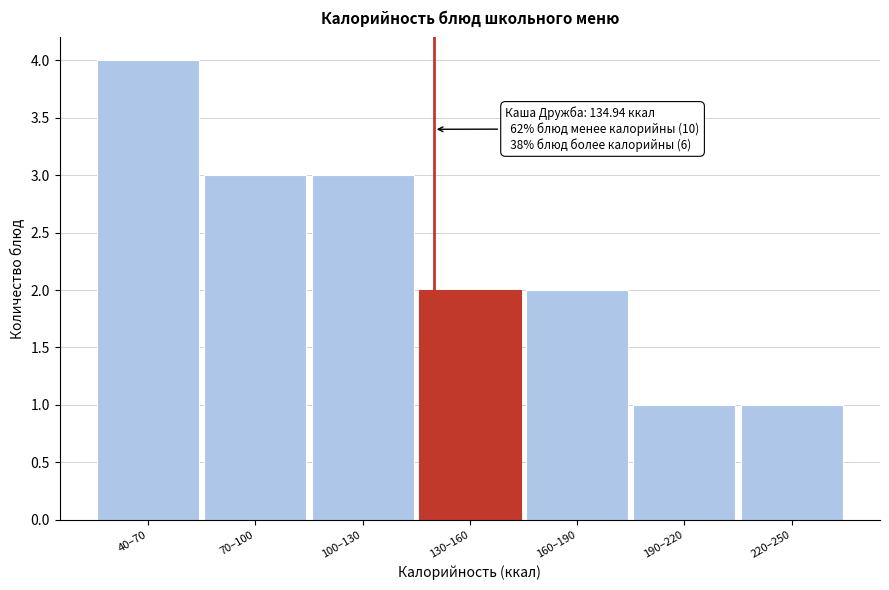

Reading left to right, what are all the values shown in this chart?

4	3	3	2	2	1	1